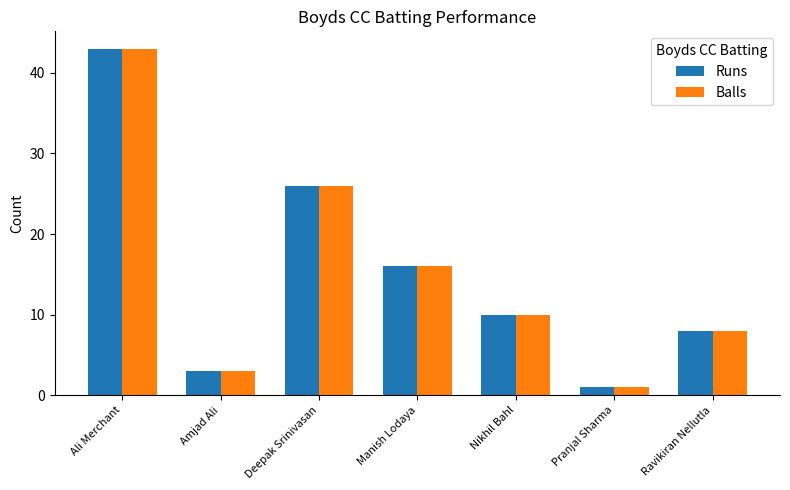

What position from the left is Amjad Ali?

2